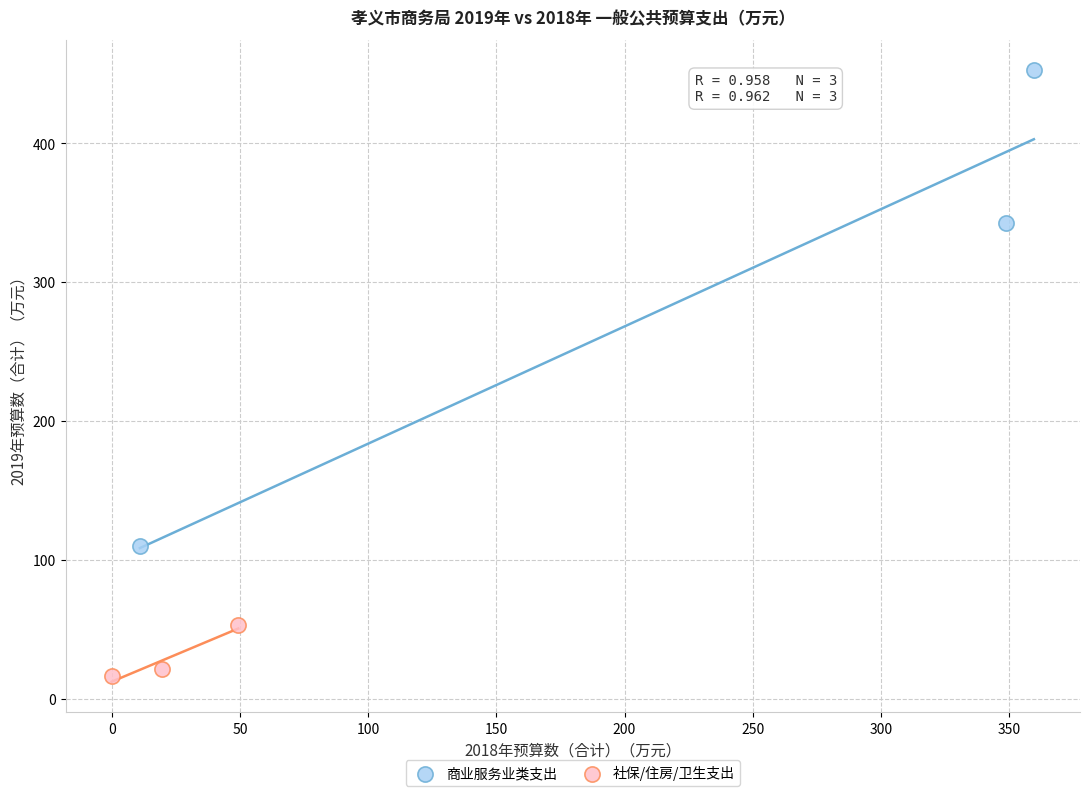

Which series reaches the maximum Y coordinate?

商业服务业类支出